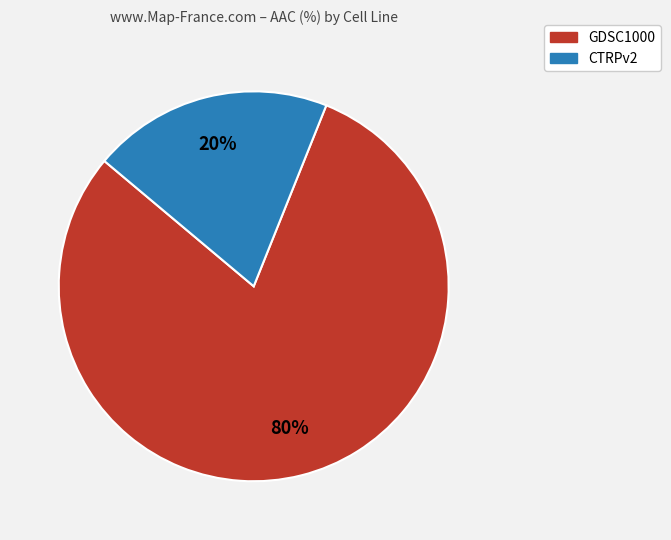

Between CTRPv2 and GDSC1000, which is larger?

GDSC1000